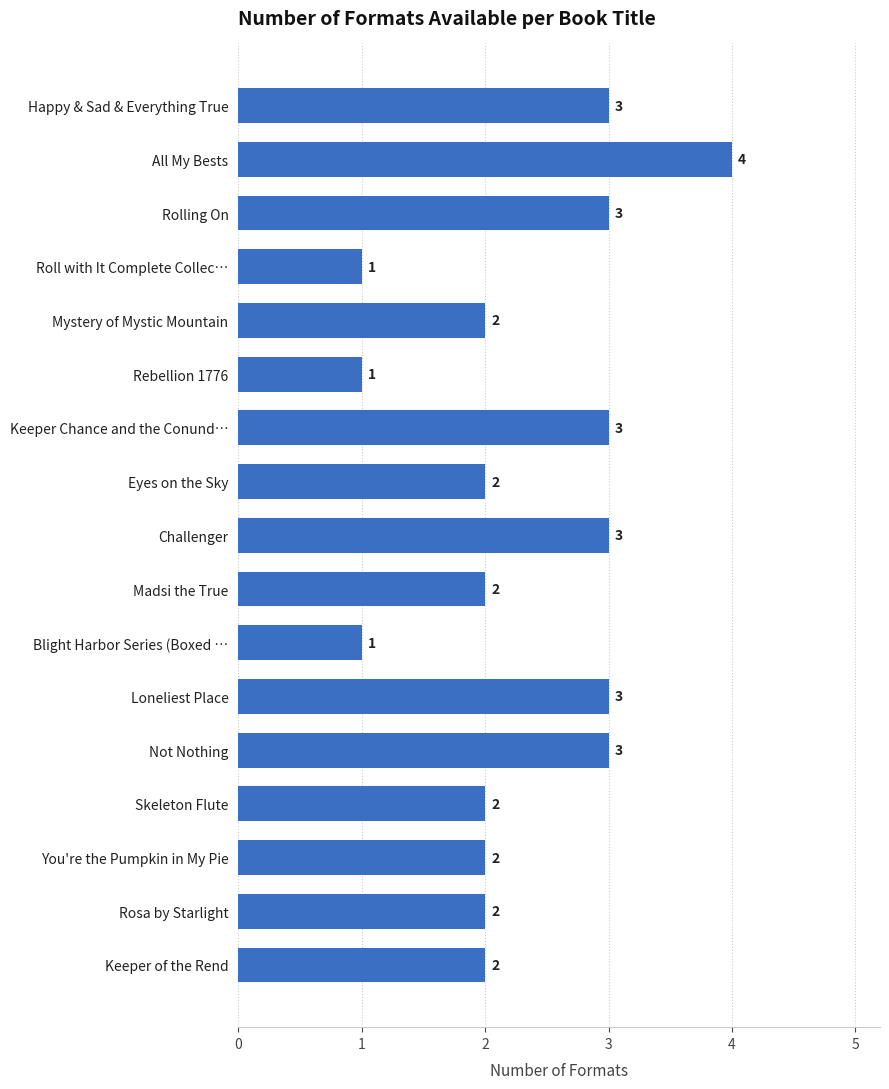

What is the difference between the maximum and minimum values?

3